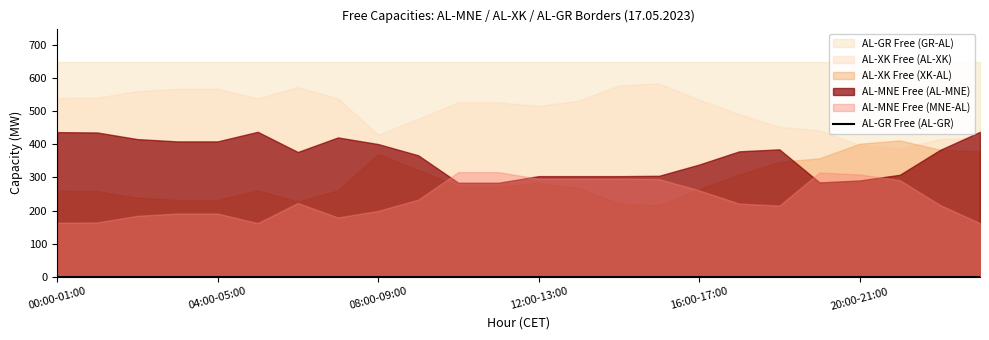

Which series changed the most between 00:00-01:00 and 17:00-18:00?

AL-MNE Free (AL-MNE)